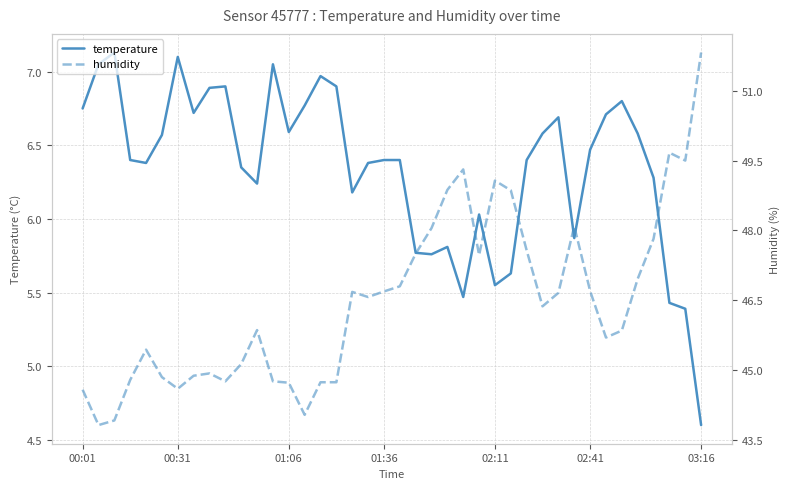

At which label does temperature first exceed 6?

00:01